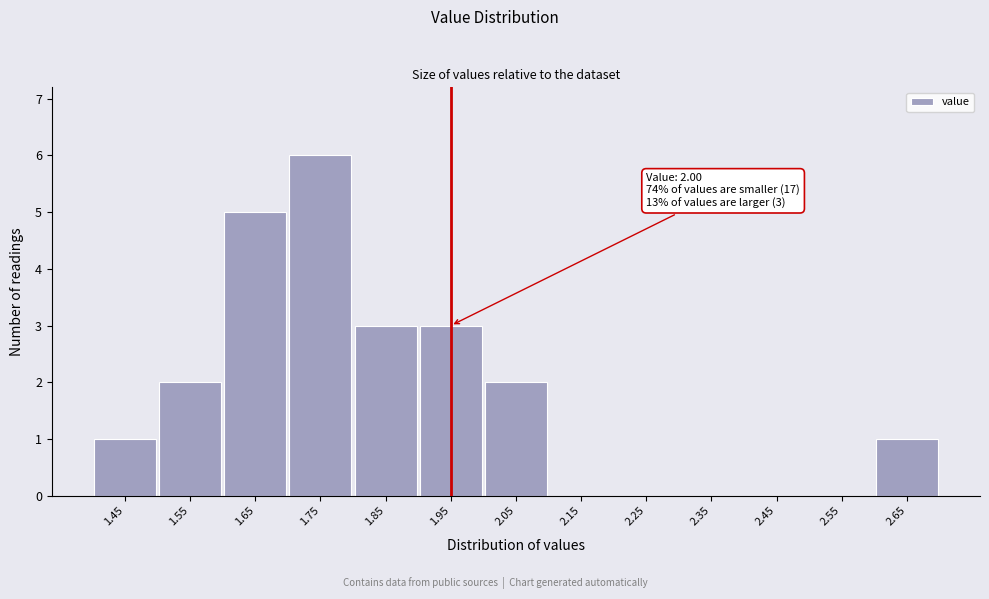

Reading left to right, list all the values displayed in this chart.

1.45=1	1.55=2	1.65=5	1.75=6	1.85=3	1.95=3	2.05=2	2.15=0	2.25=0	2.35=0	2.45=0	2.55=0	2.65=1